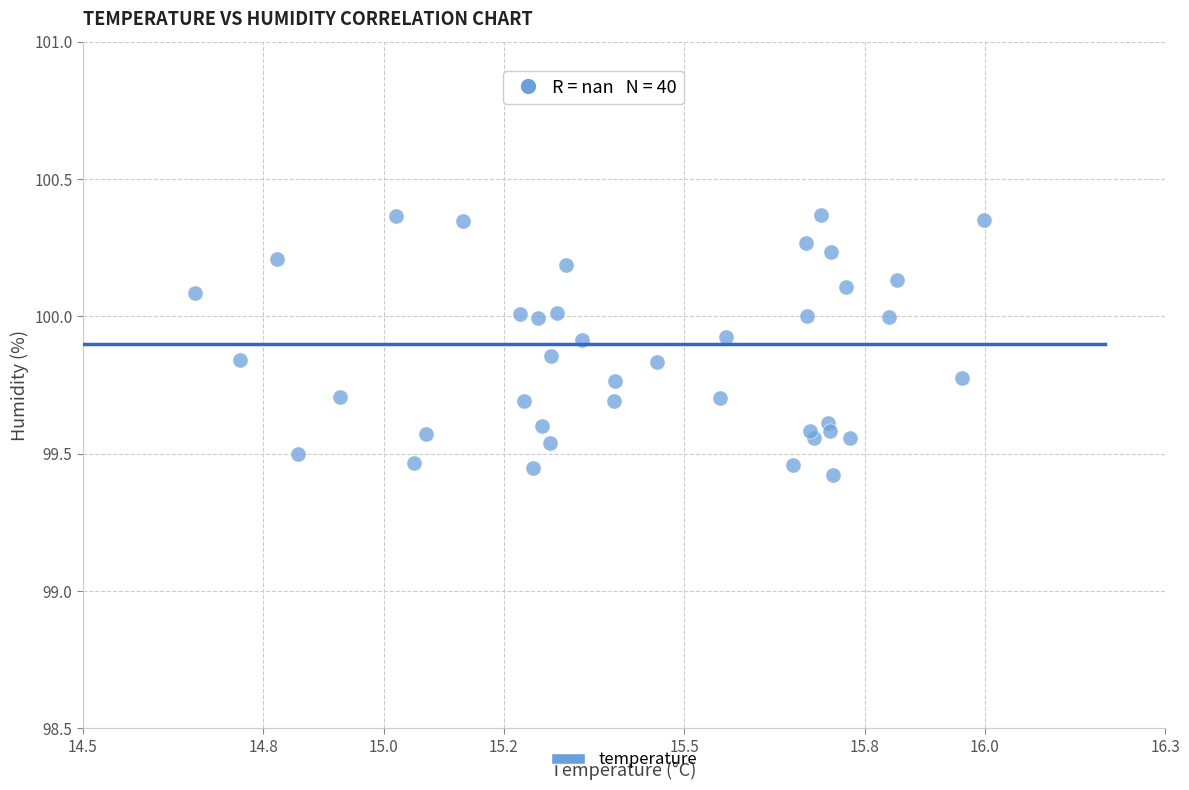

What is the range of Y values (max minus min)?

0.9